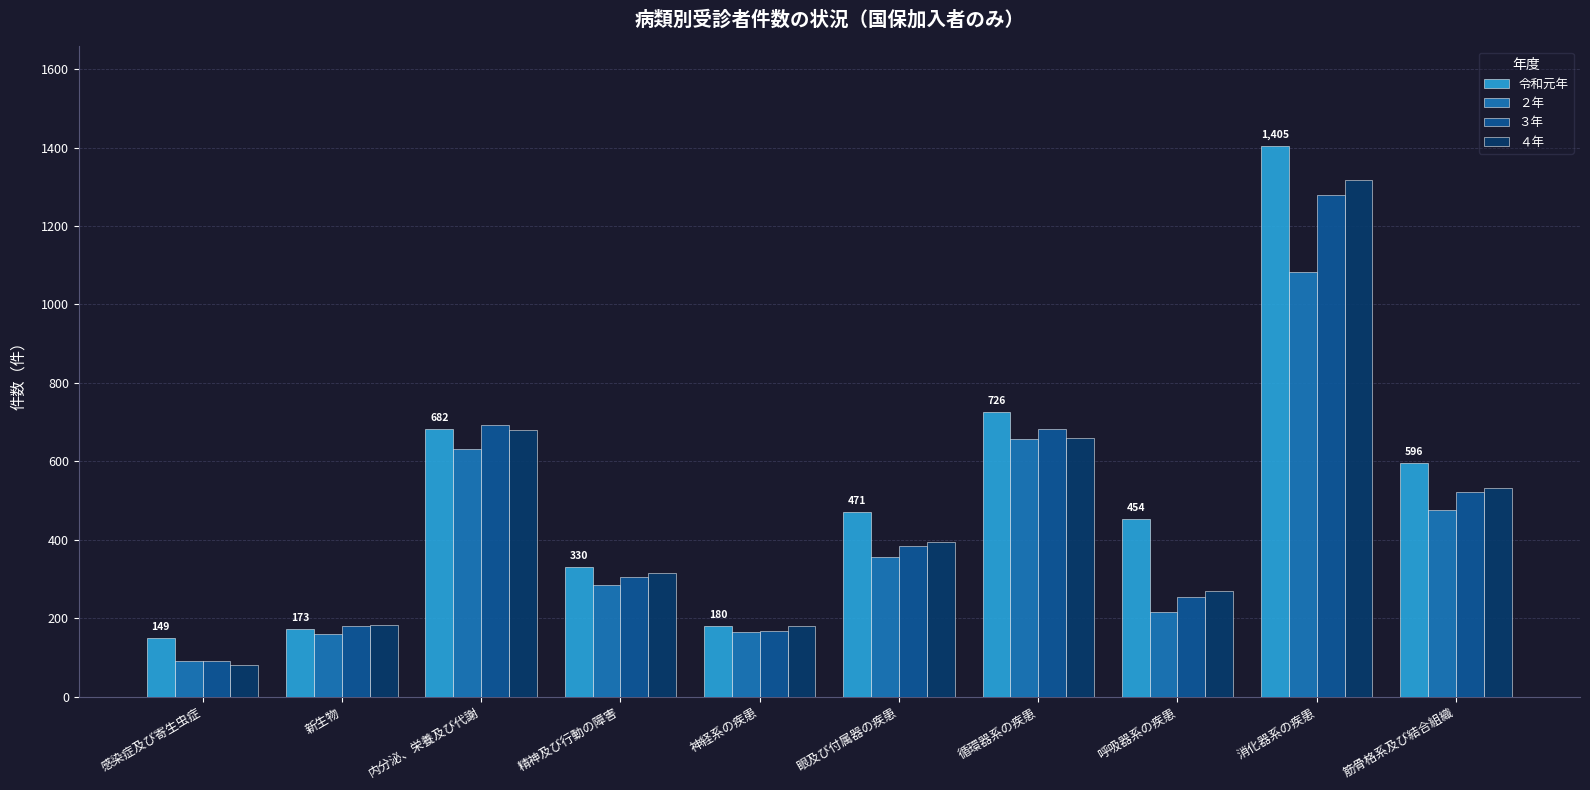

What is the total value across all series at 呼吸器系の疾患?

1191